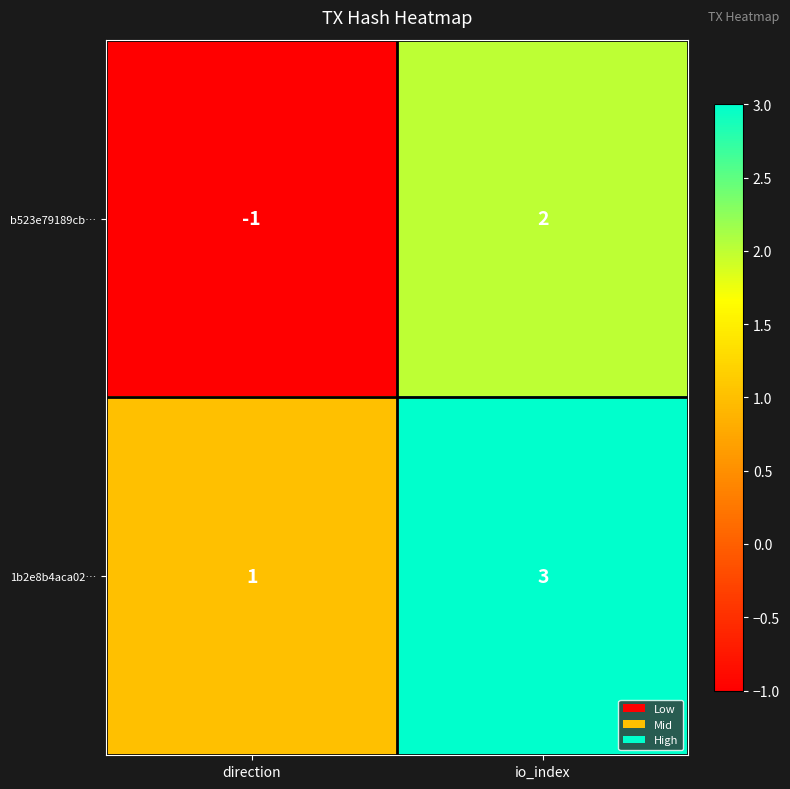

Between direction and io_index, which series saw the biggest shift?

b523e79189cb…